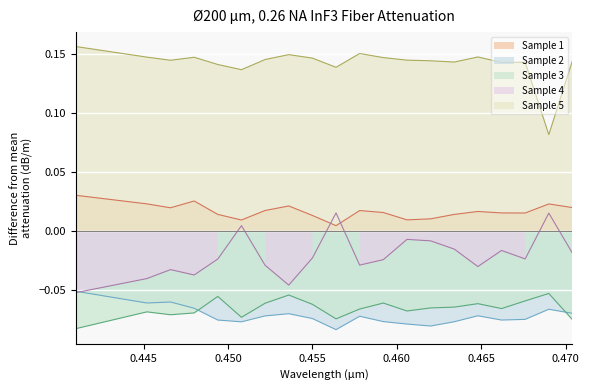

True or false: Sample 1 and Sample 5 cross at least once.

False